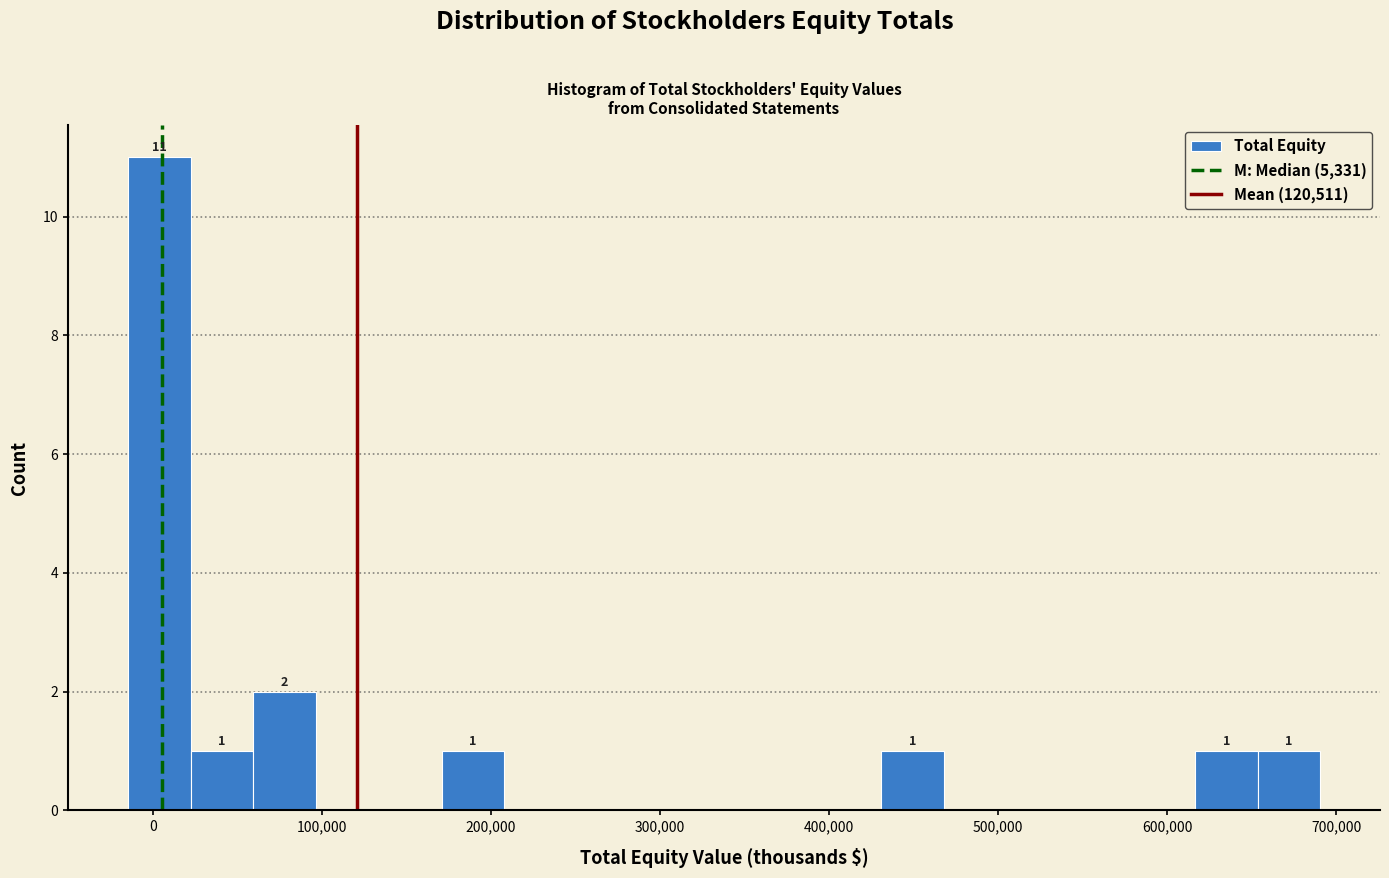

Around what value on the x-axis is the tallest bar? Give the approximate position of its centre, as read against the axis.

0